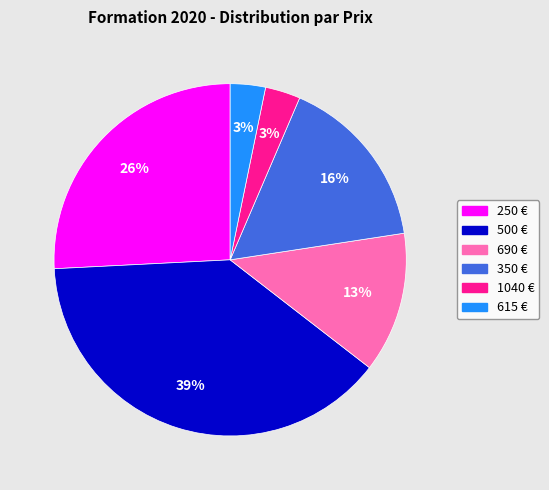

Approximately how many times larger is the value at 250 compared to 500?

0.7